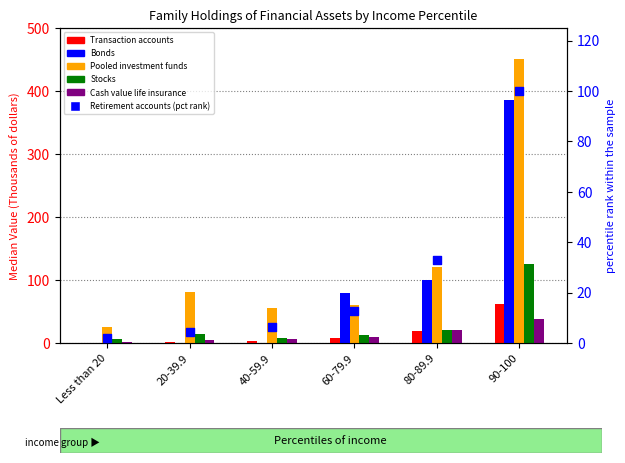

Which series contains the lowest Y value?

Bonds